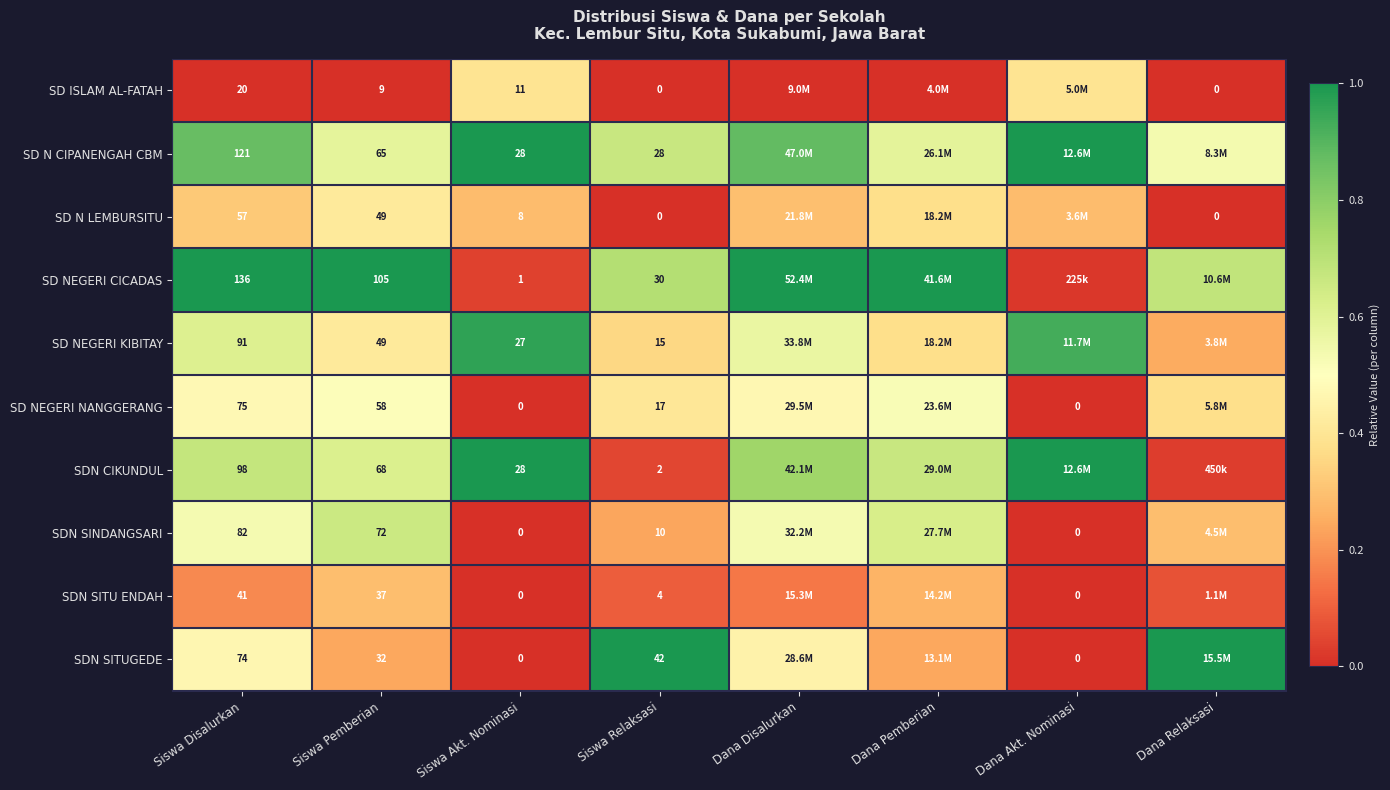

At how many categories does at least one series exceed 0?

8